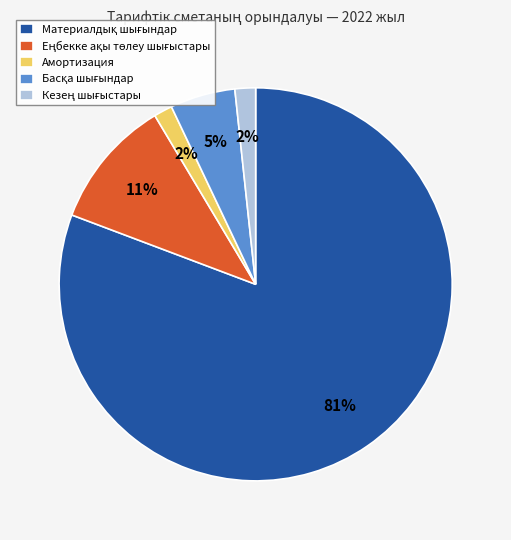

To the nearest percent, what is the average slice percentage?

20%